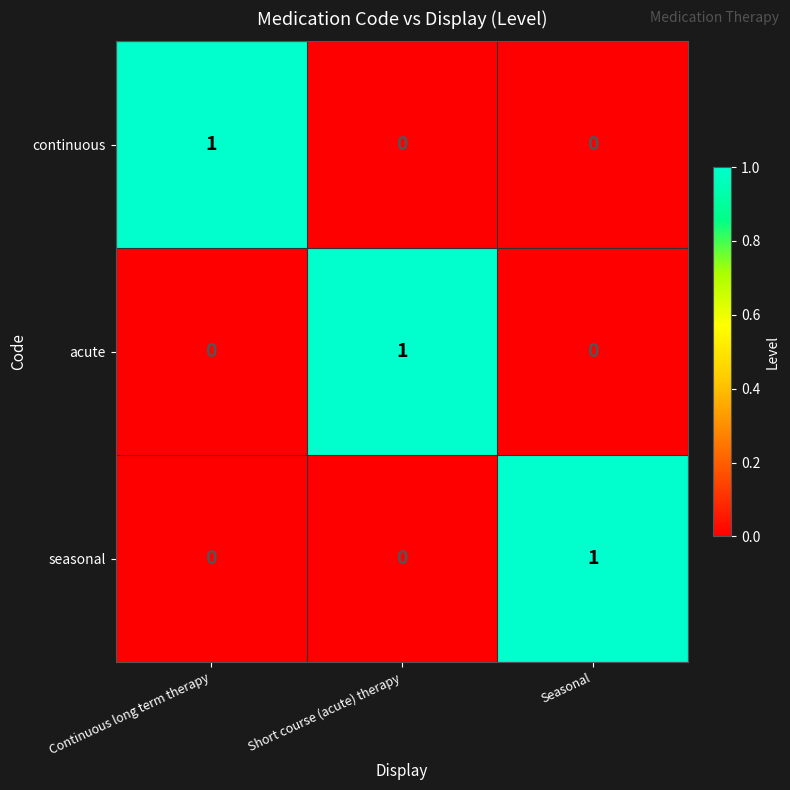

Count the continuous values in the range 0 to 1.

3